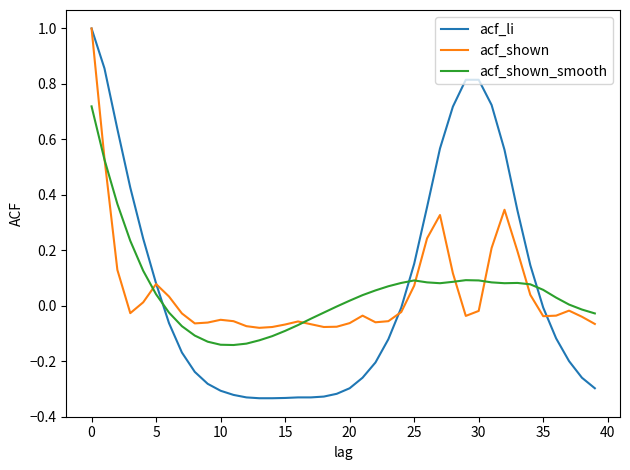

Which series has the widest spread of values?

acf_li